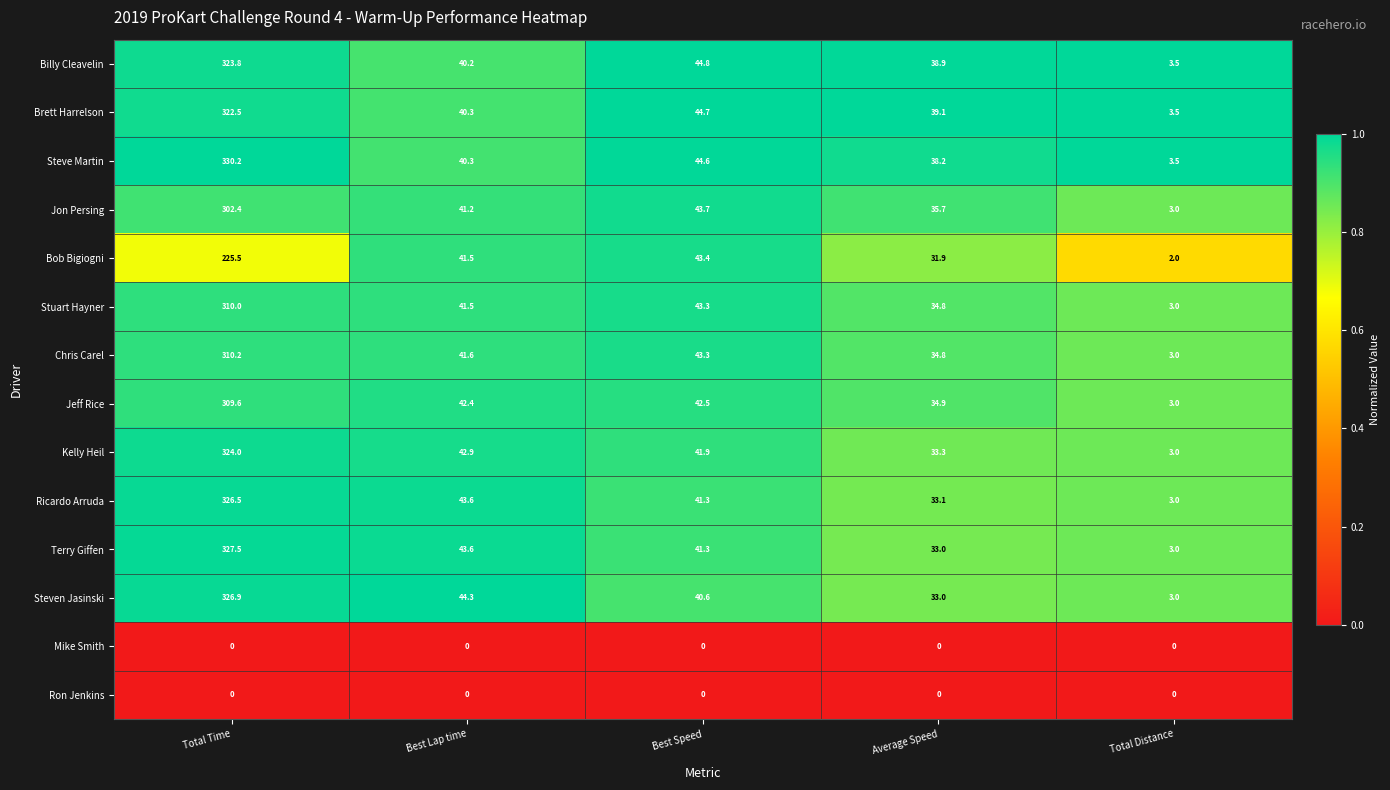

True or false: Jon Persing has a value of 41.2 at Best Lap time.

True